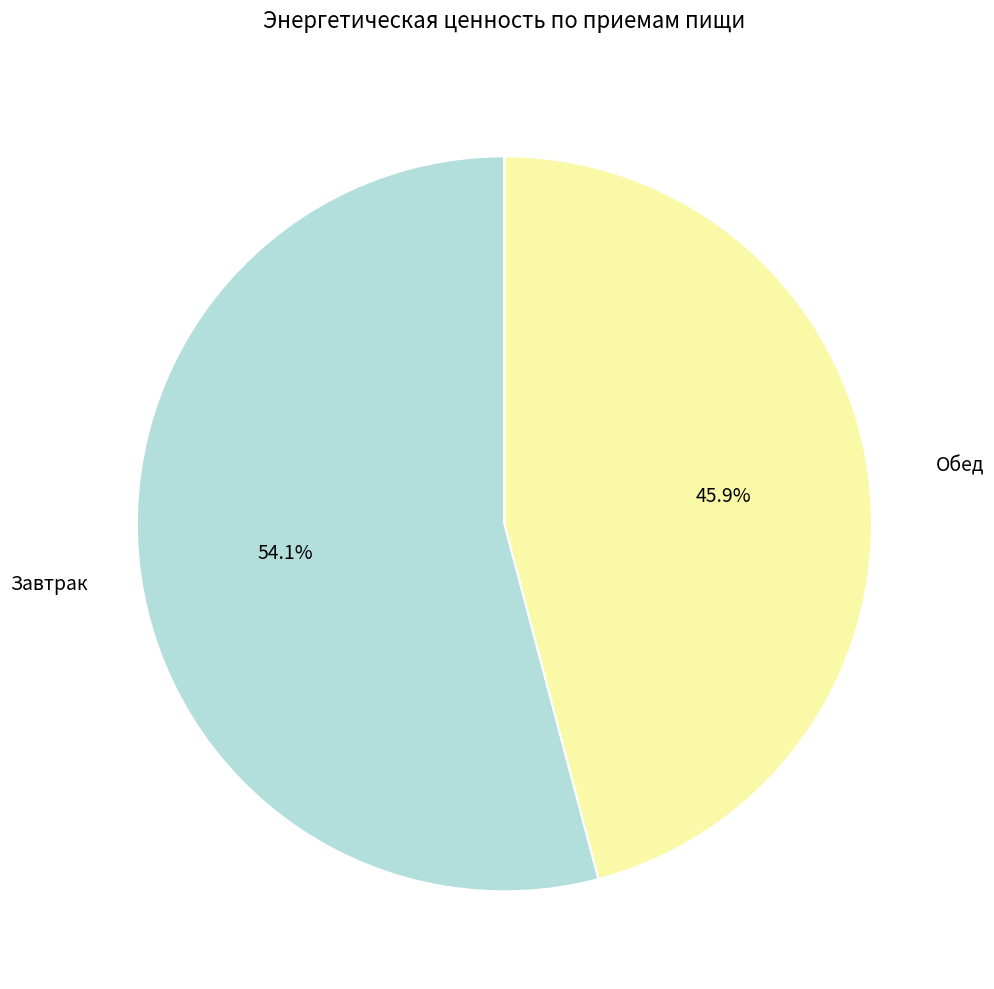

Is there a majority slice in this chart?

Yes